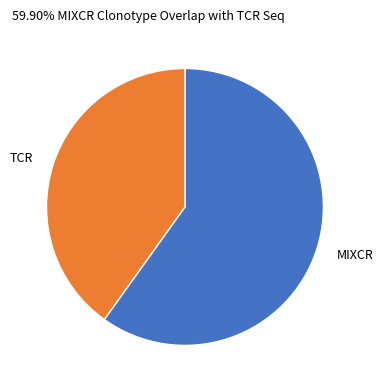

Combined, do MIXCR and TCR account for over 50%?

Yes